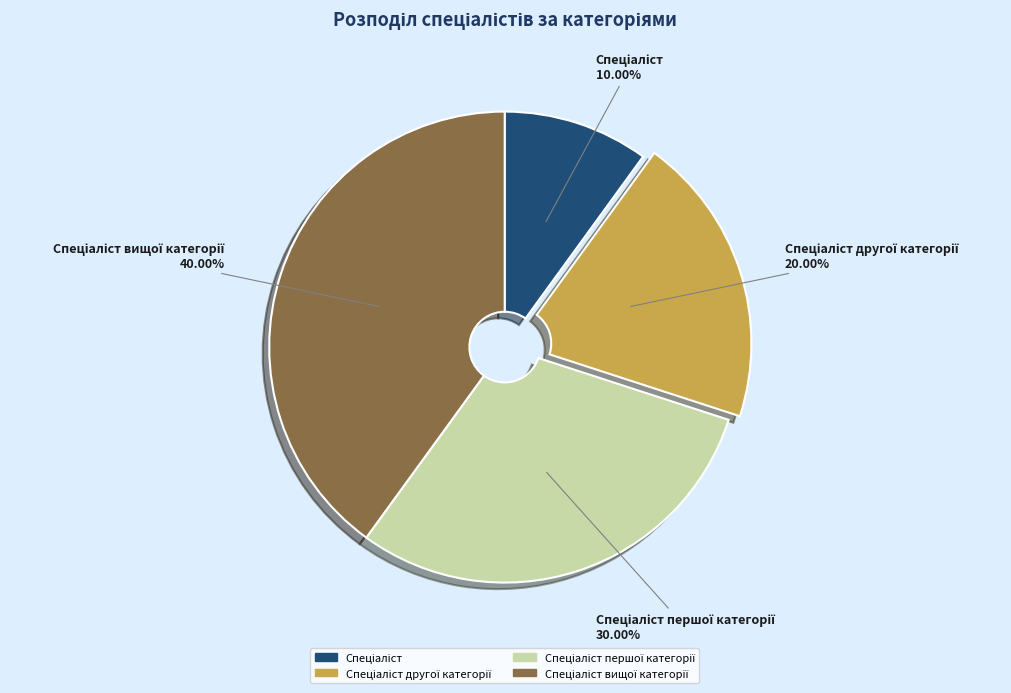

How many slices are in this pie chart?

4